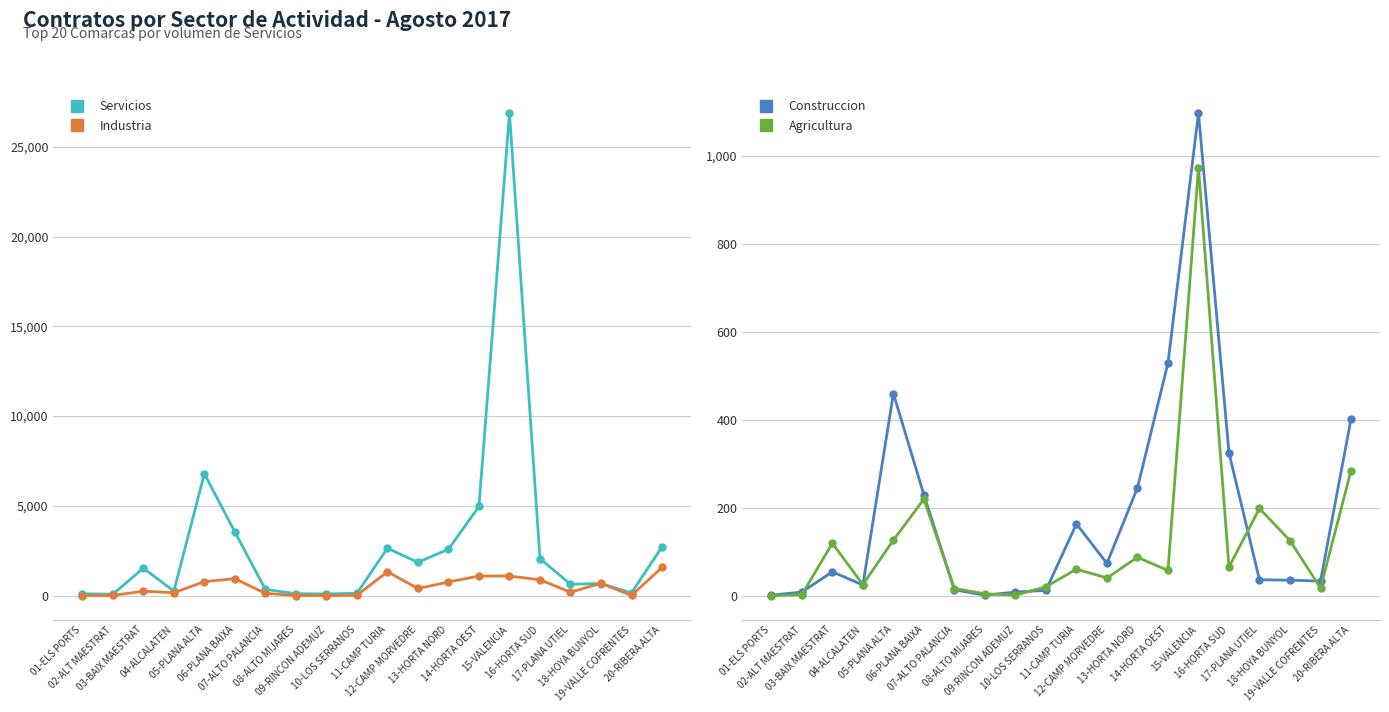

Which label corresponds to the largest value in the chart?

15-VALENCIA